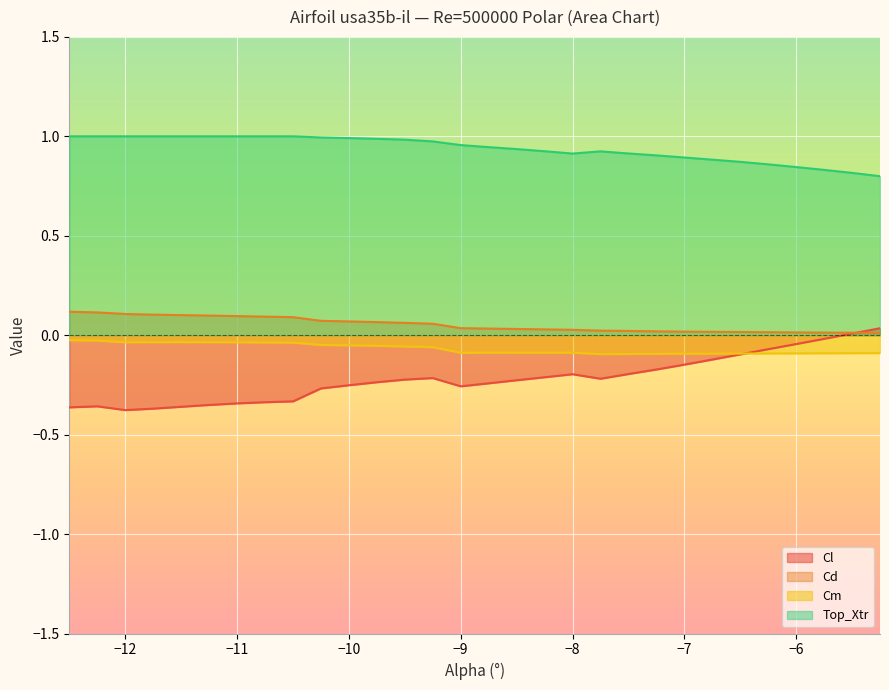

What is the value of the Cl point at the 4th from the left?

-0.4